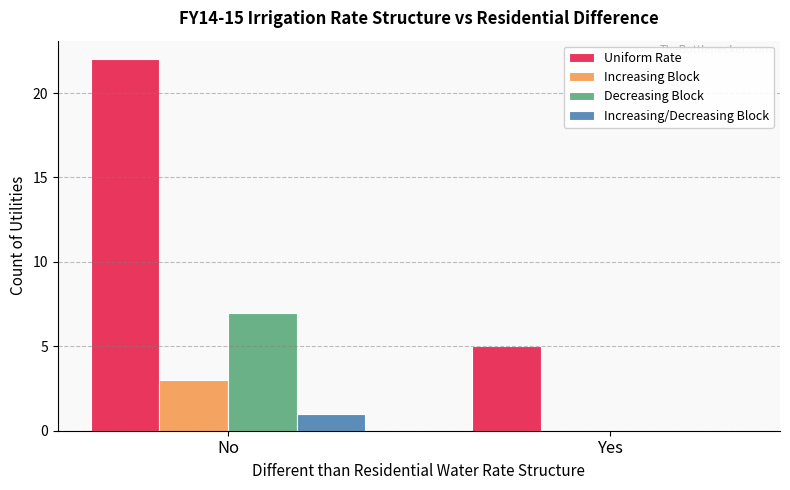

Is it true that Increasing/Decreasing Block equals 1 at No?

True